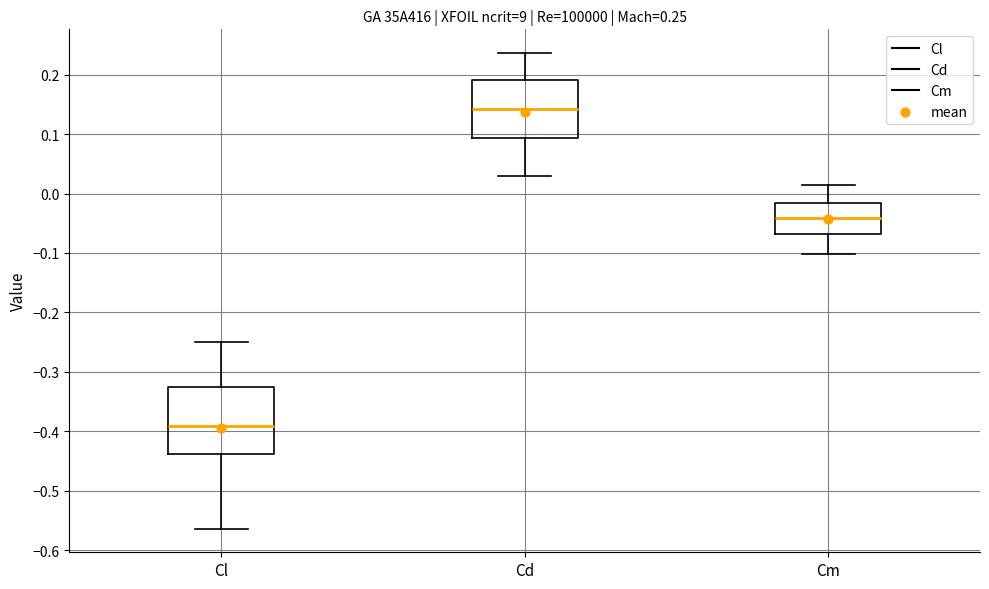

Comparing the boxes themselves (not the whiskers), which one is the tallest?

Cl